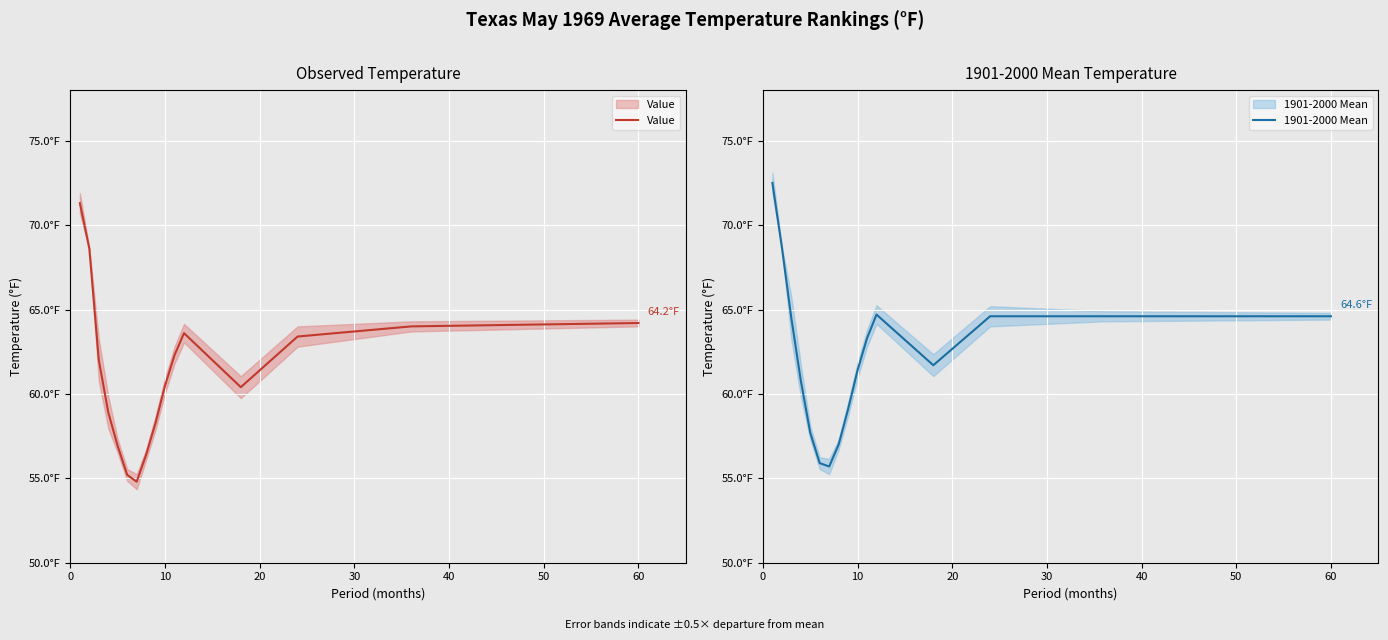

Rank the series at 60 from lowest to highest value.

Value, 1901-2000 Mean